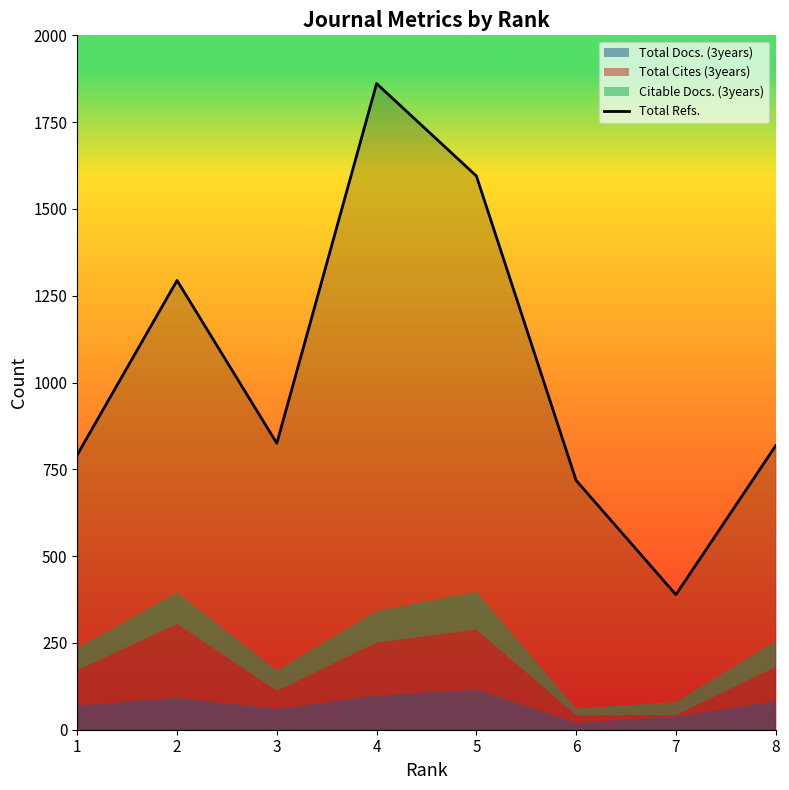

Reading left to right, what are all the values shown in this chart?

1=792	2=1294	3=825	4=1861	5=1595	6=718	7=389	8=818